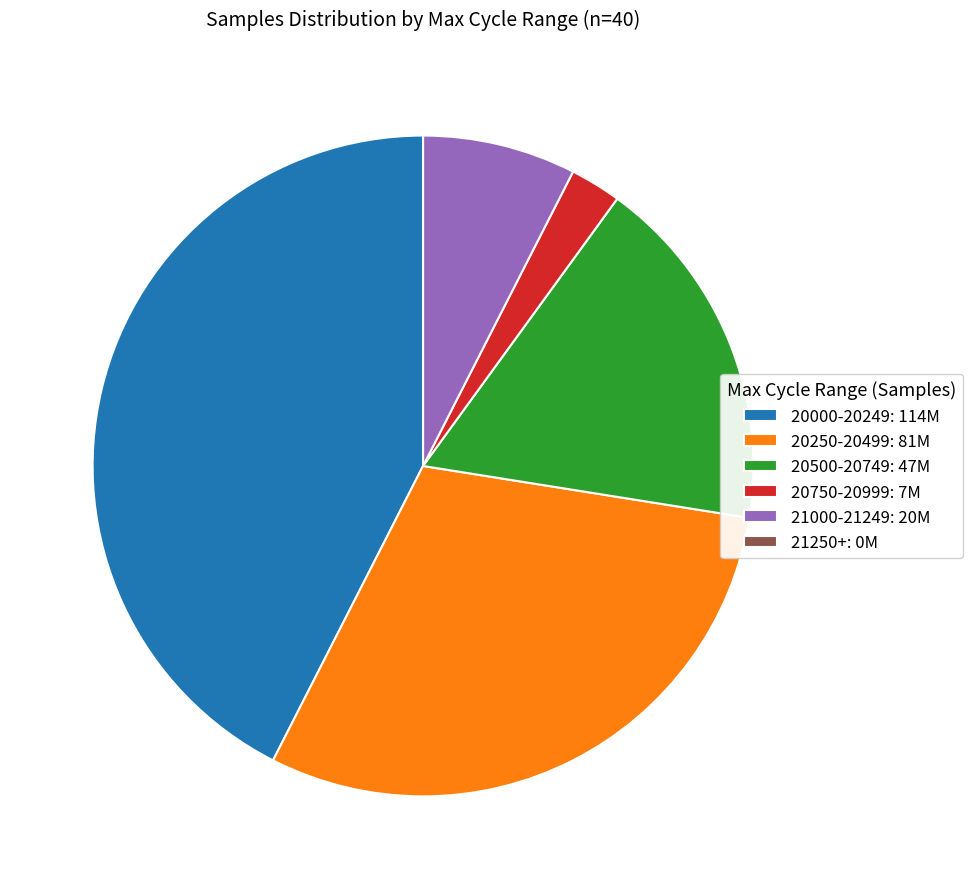

Which slice is the largest?

20000-20249: 114M